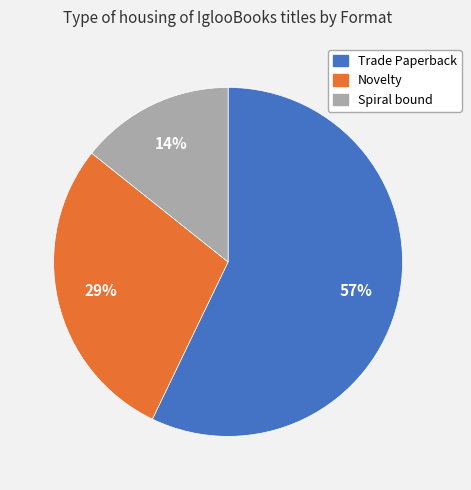

Do Trade Paperback and Novelty together represent more than half of the pie?

Yes